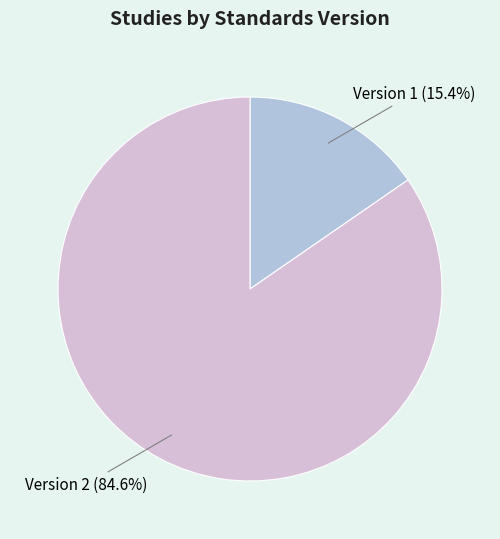

True or false: Version 2 accounts for 74% of the total.

False